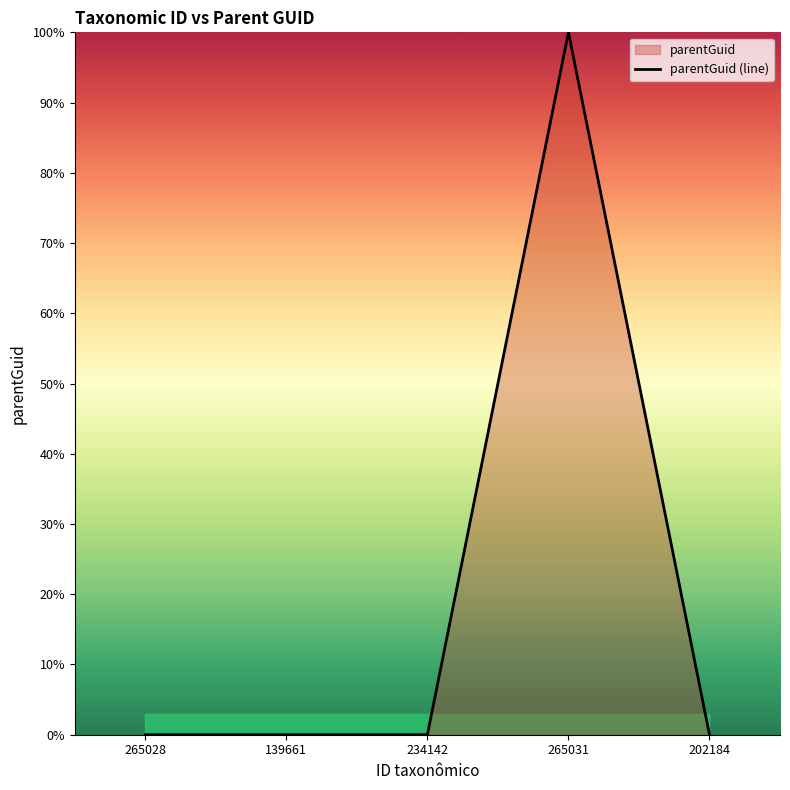

What position from the left is 139661?

2